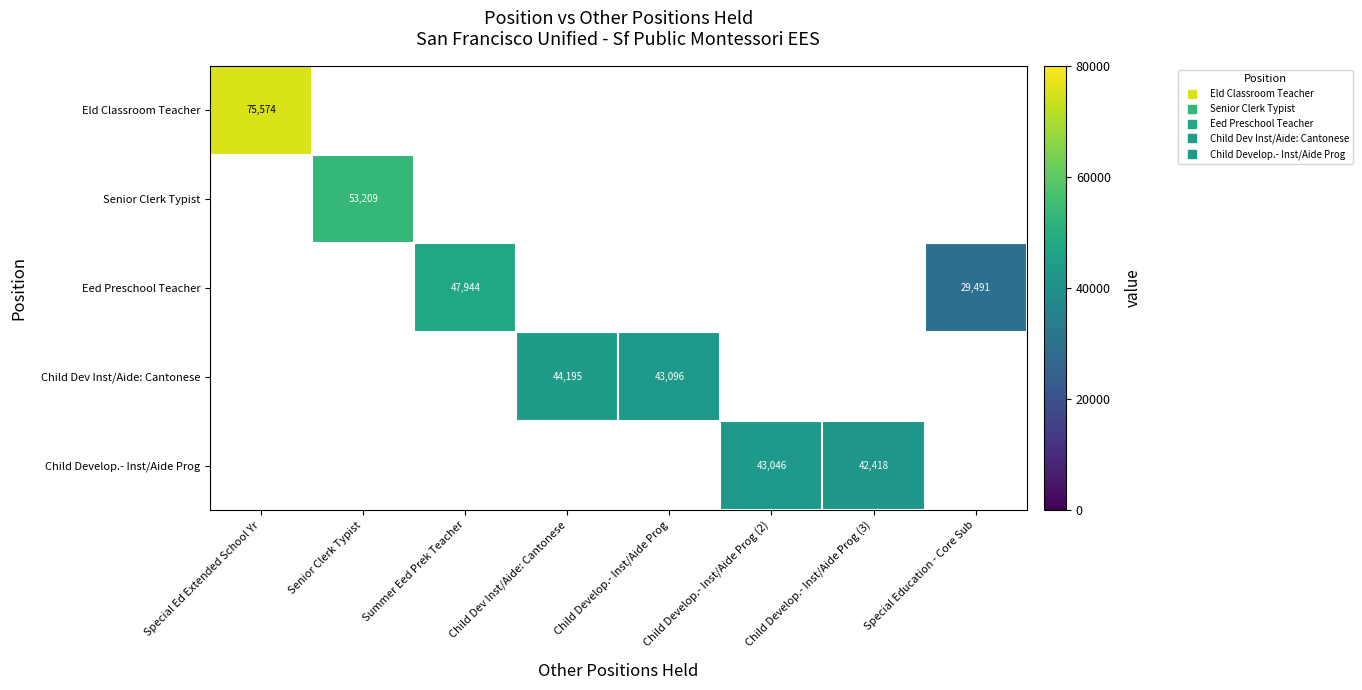

Which series changed the most between Senior Clerk Typist and Special Education - Core Sub?

Senior Clerk Typist